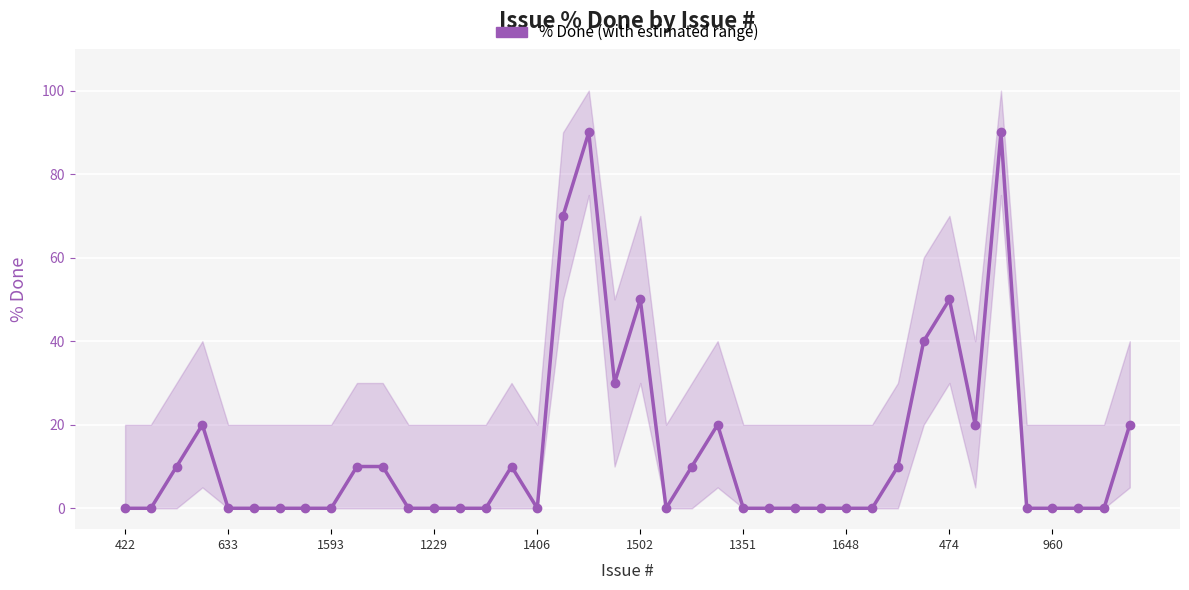

How many points are higher than both their immediate neighbors (excluding endpoints)?

7